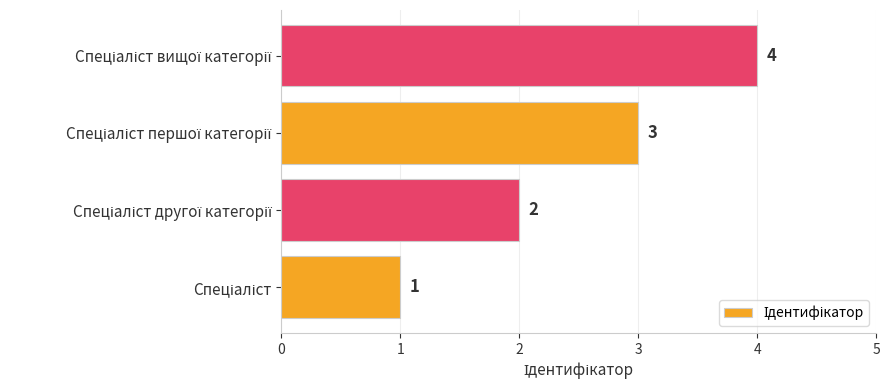

What is the maximum value shown in the chart?

4